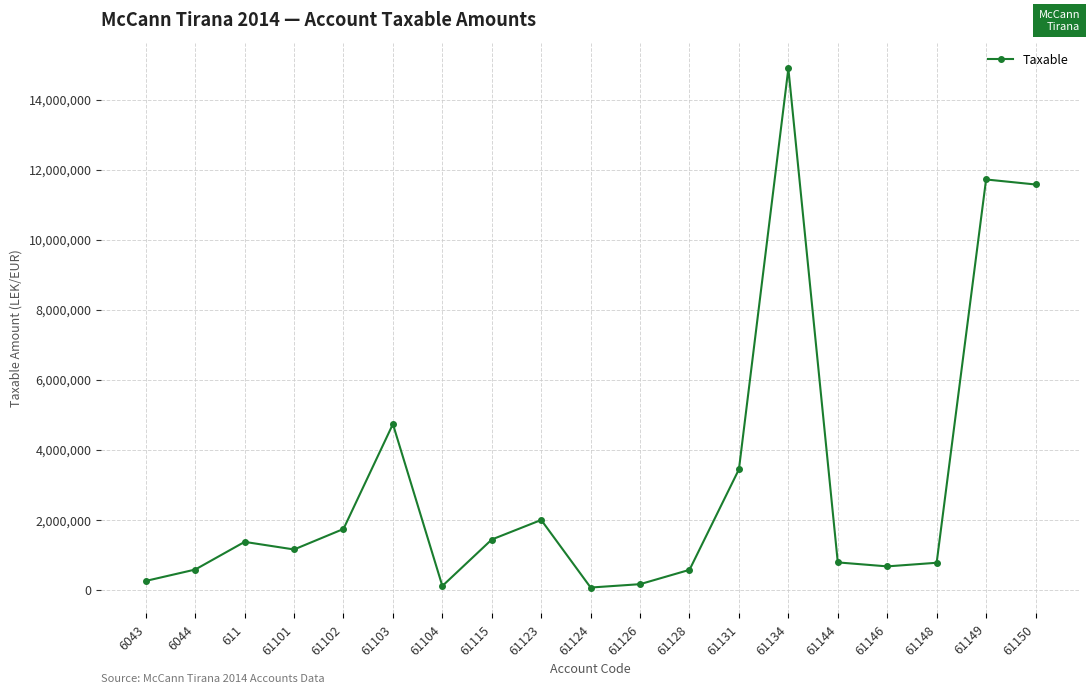

True or false: there are more than 1 points higher than both neighbors.

True